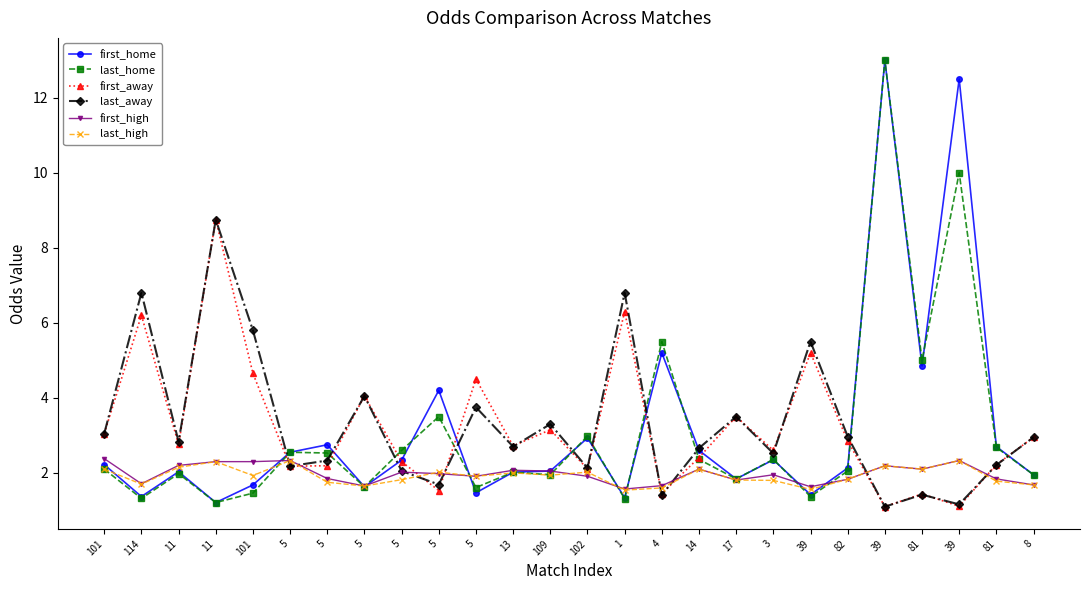

Where is the first local minimum for last_high?

114